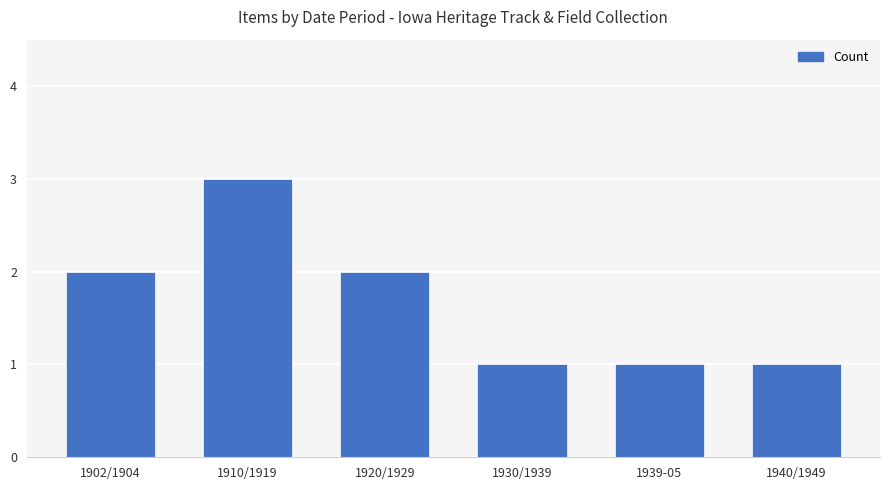

What is the sum of all values?

10